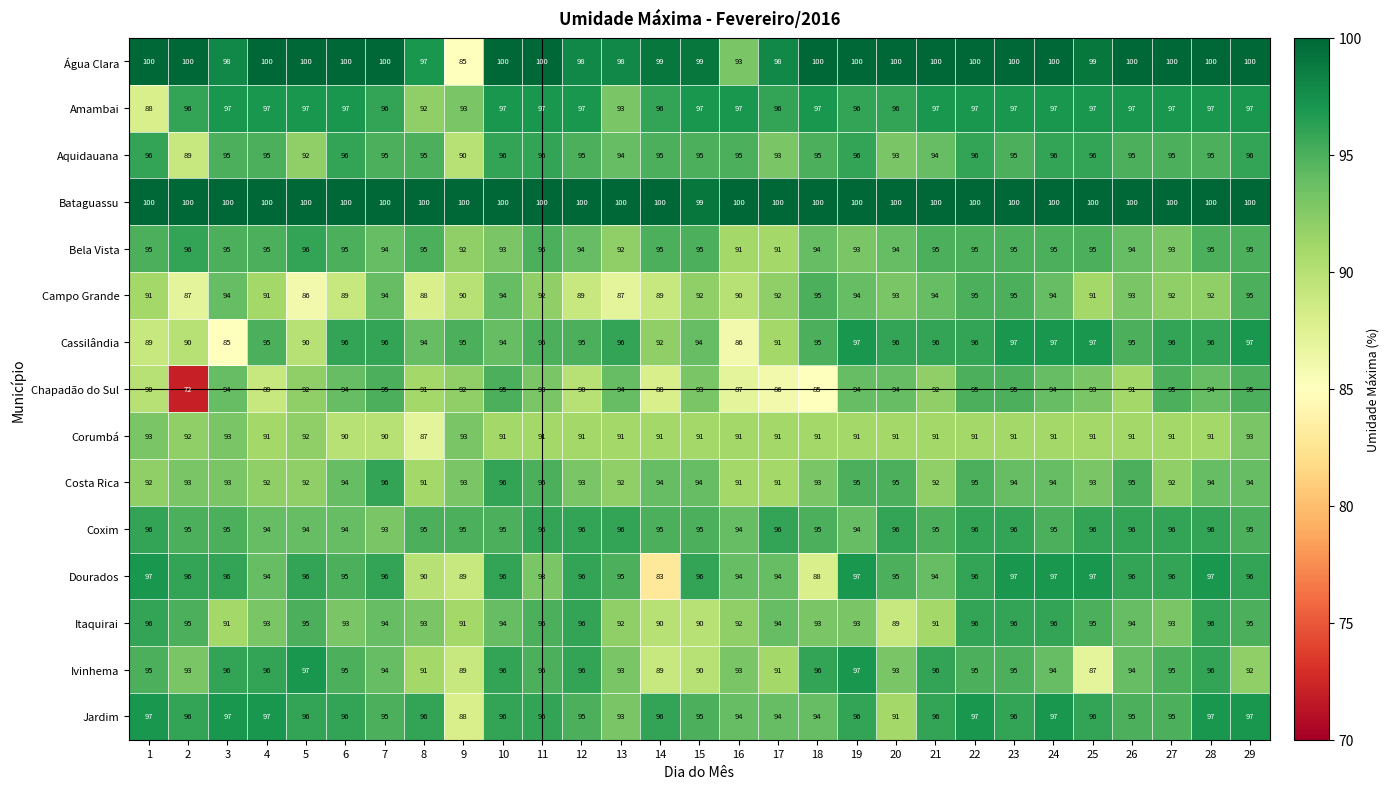

The Costa Rica series shows 93 at 12. True or false?

True